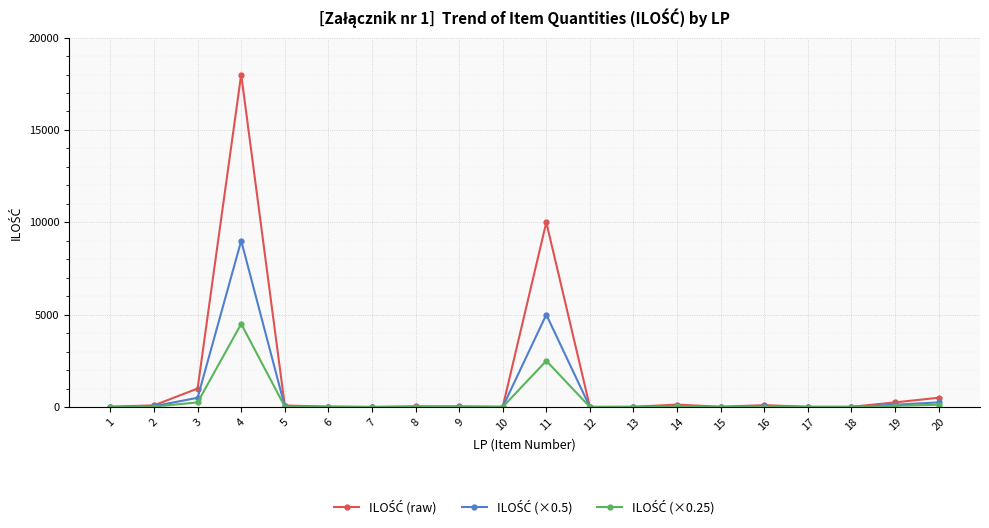

At which category is the sum across all series the highest?

4